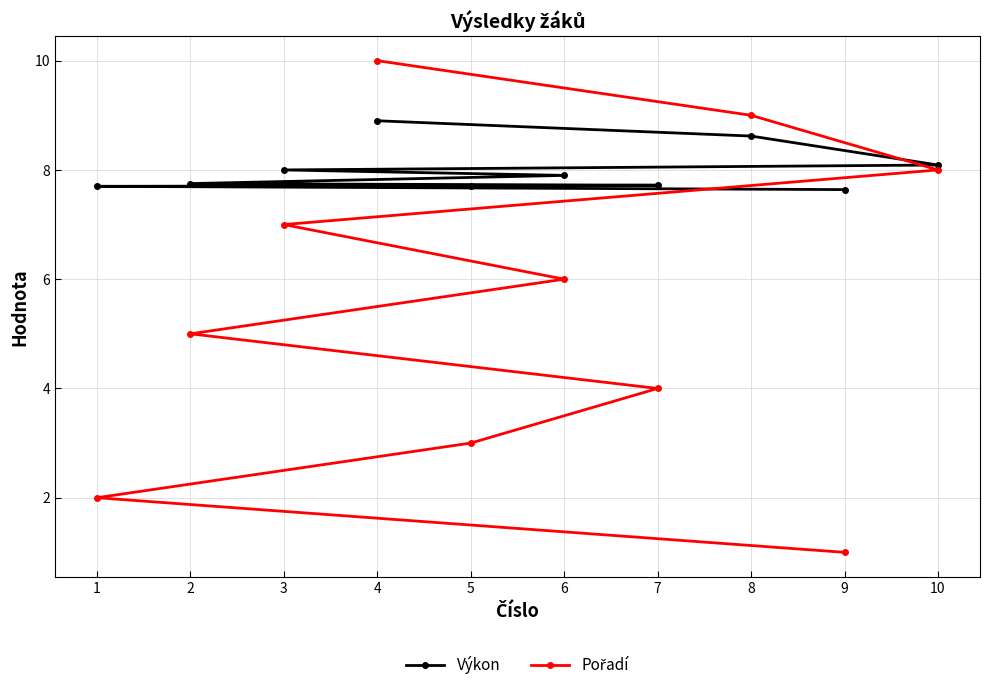

What is the difference between the highest and lowest values at 3?

1.0